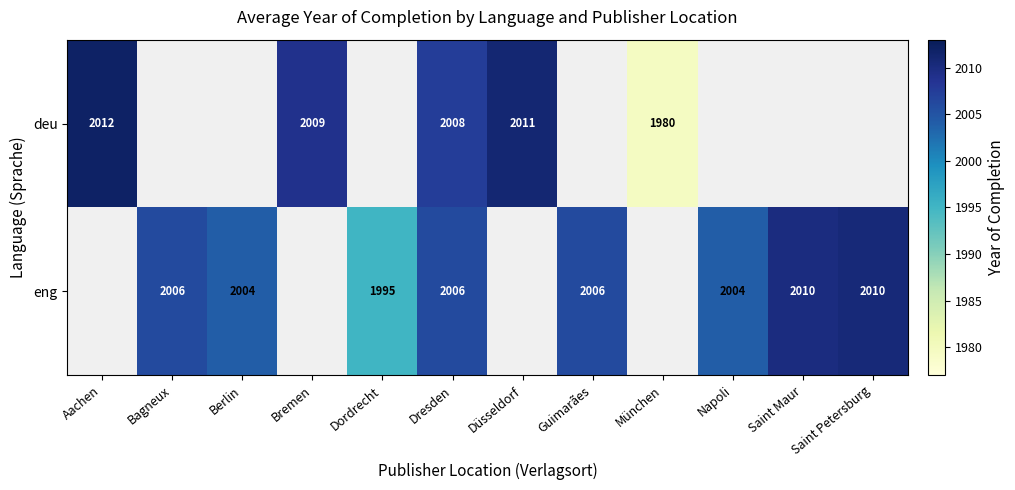

Rank the series at Dresden from highest to lowest value.

deu, eng